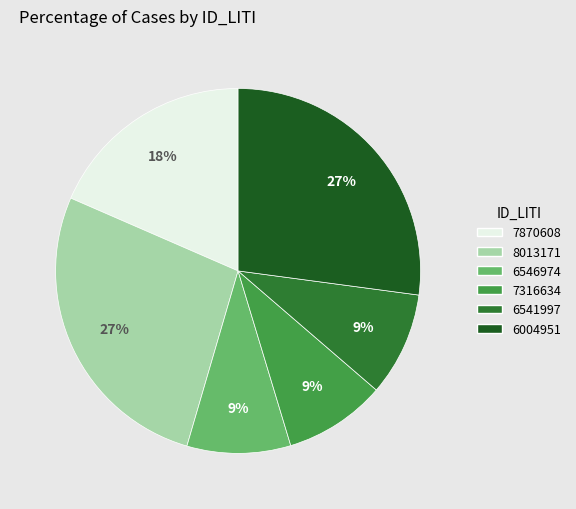

Approximately how many times larger is the value at 6546974 compared to 7870608?

0.5